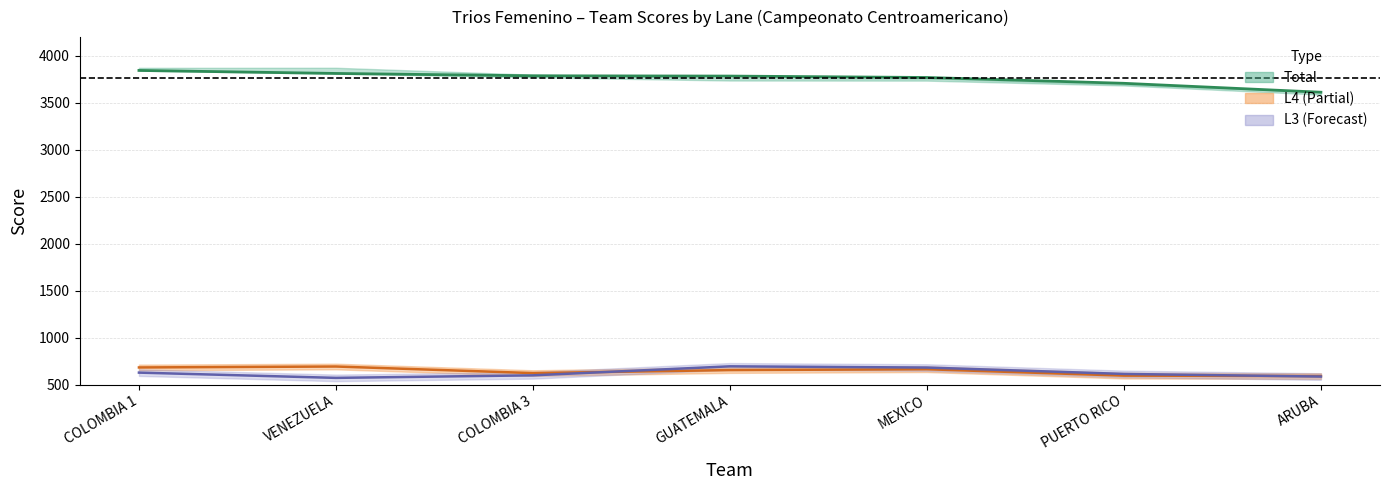

At which label is Total closest to 3729?

PUERTO RICO